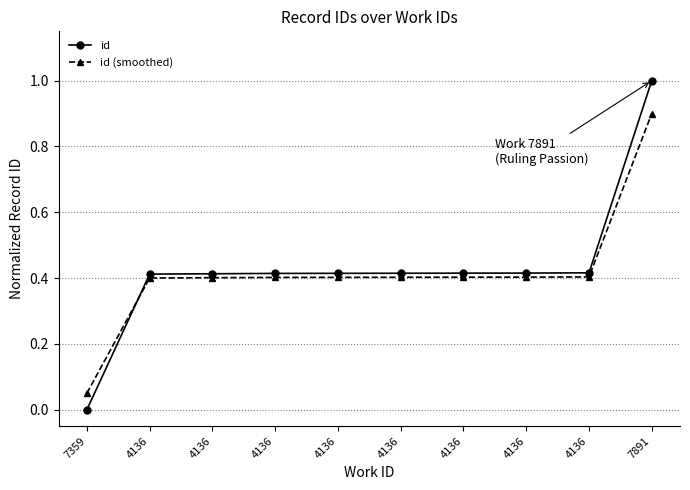

Count the number of data series in this chart.

2